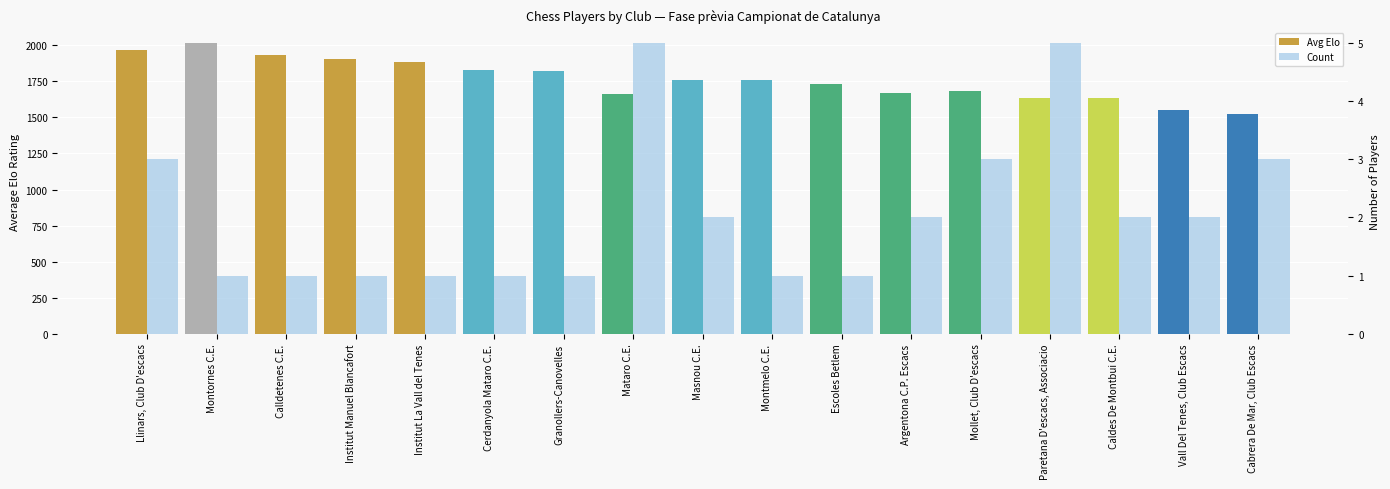

True or false: Count has a value of 2.6 at Paretana D'escacs, Associacio.

False